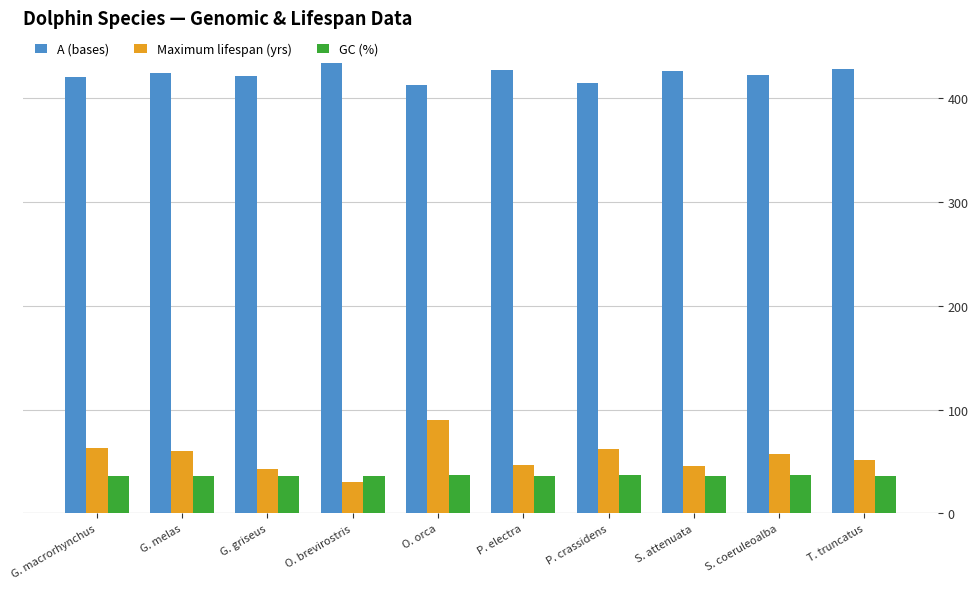

At which category does the chart reach its minimum across all series?

O. brevirostris